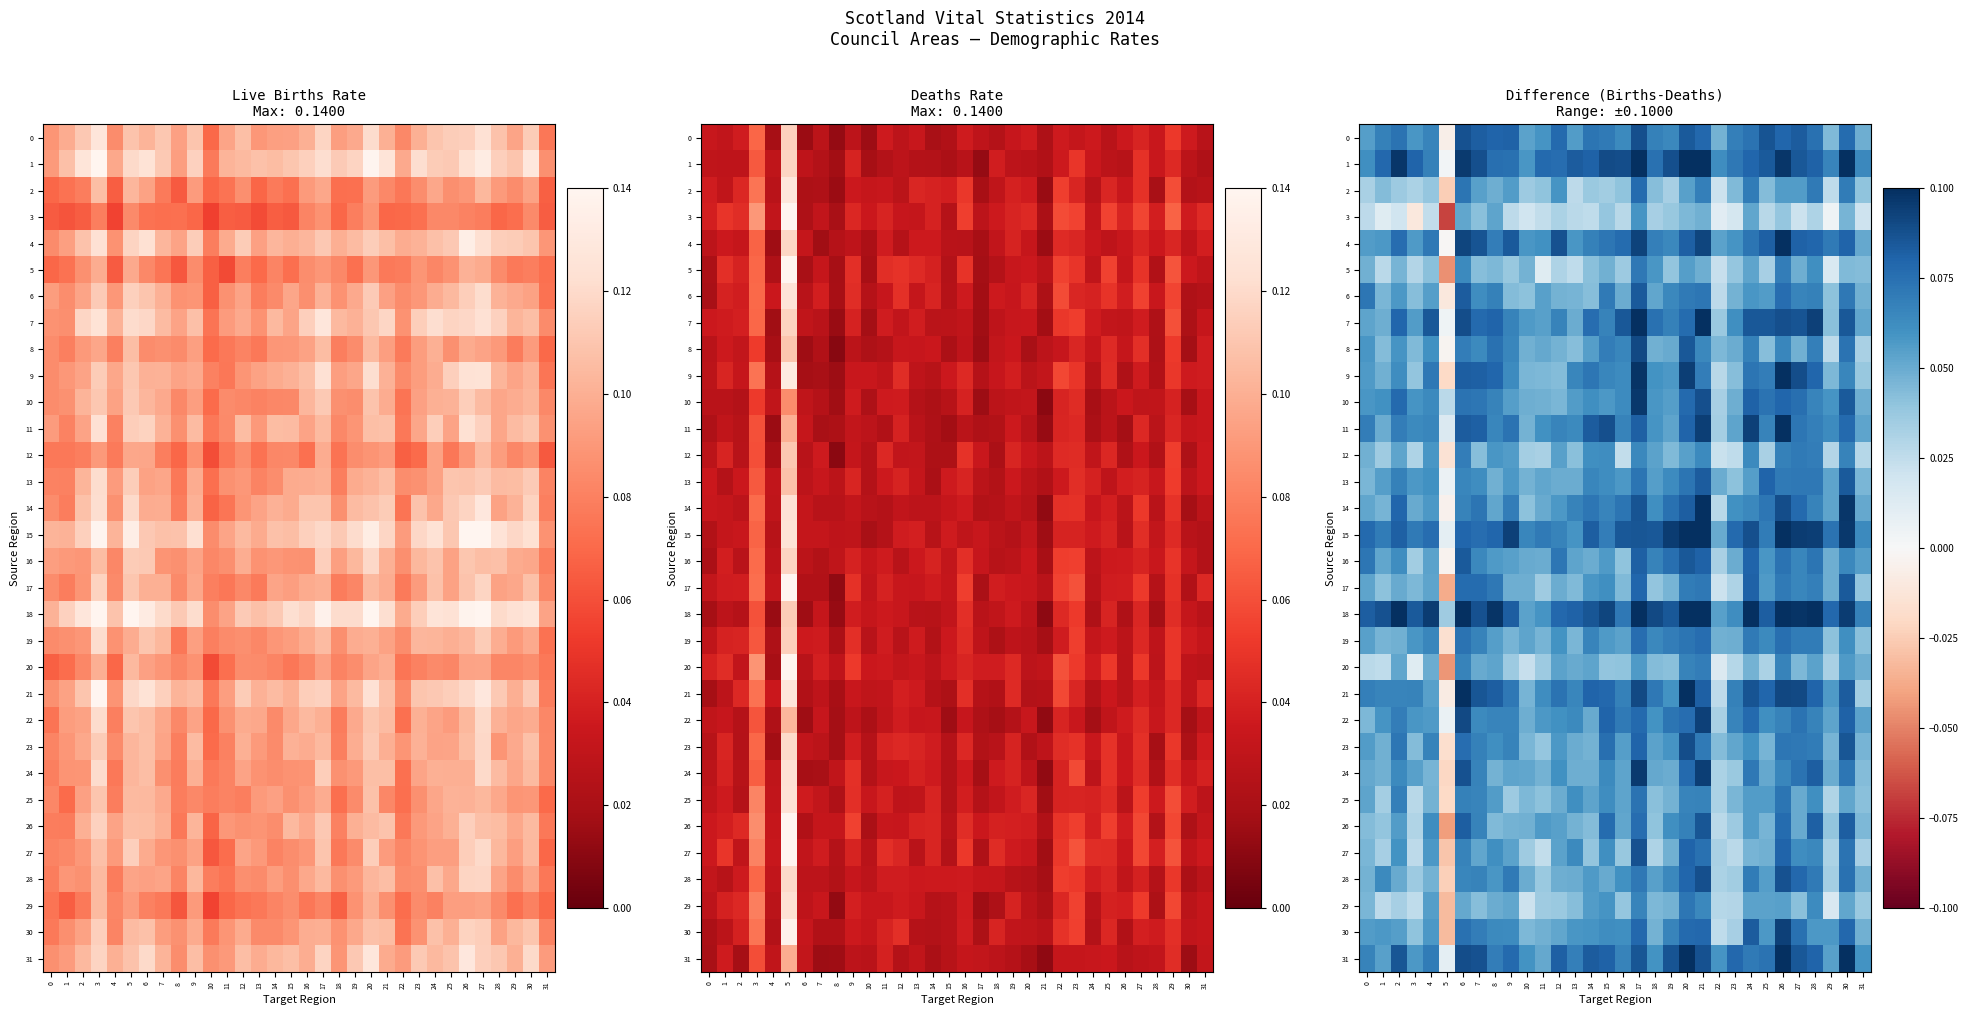

Which series has the largest range (max minus min)?

26